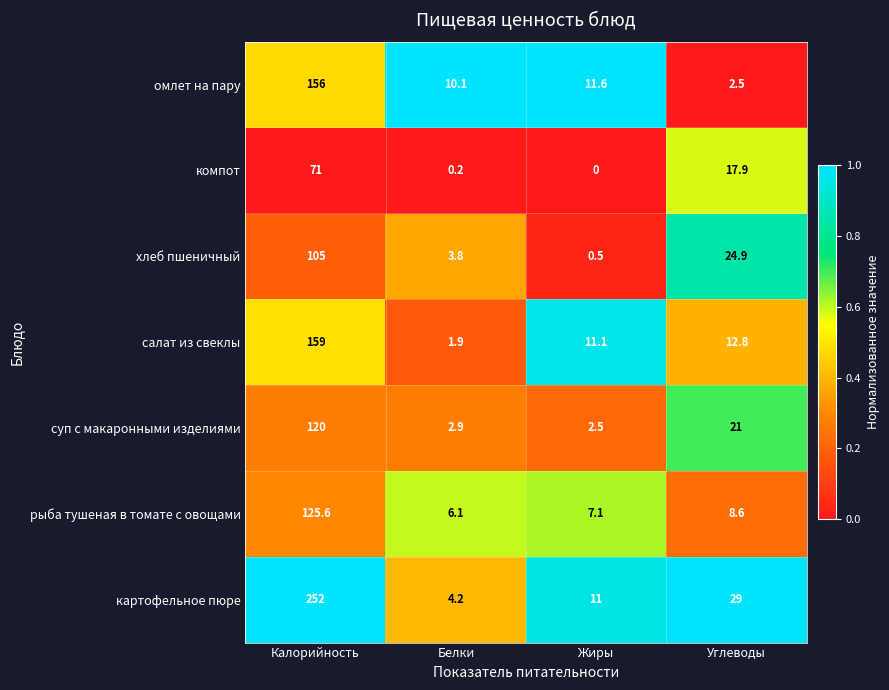

What is the sum of all компот values?

89.1